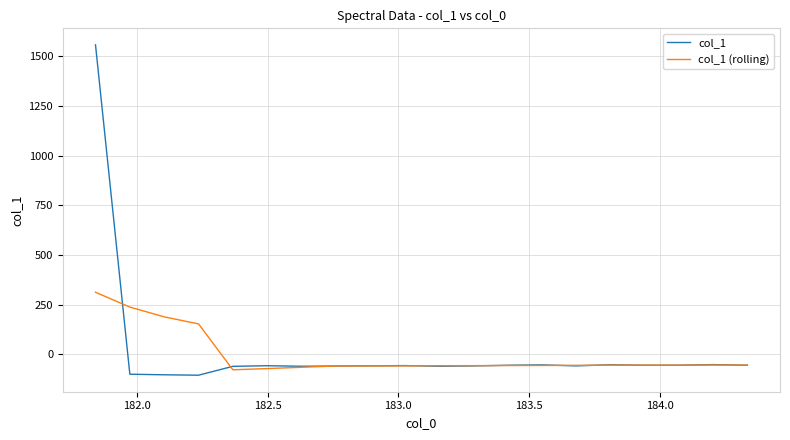

How many categories are shown in the chart?

20